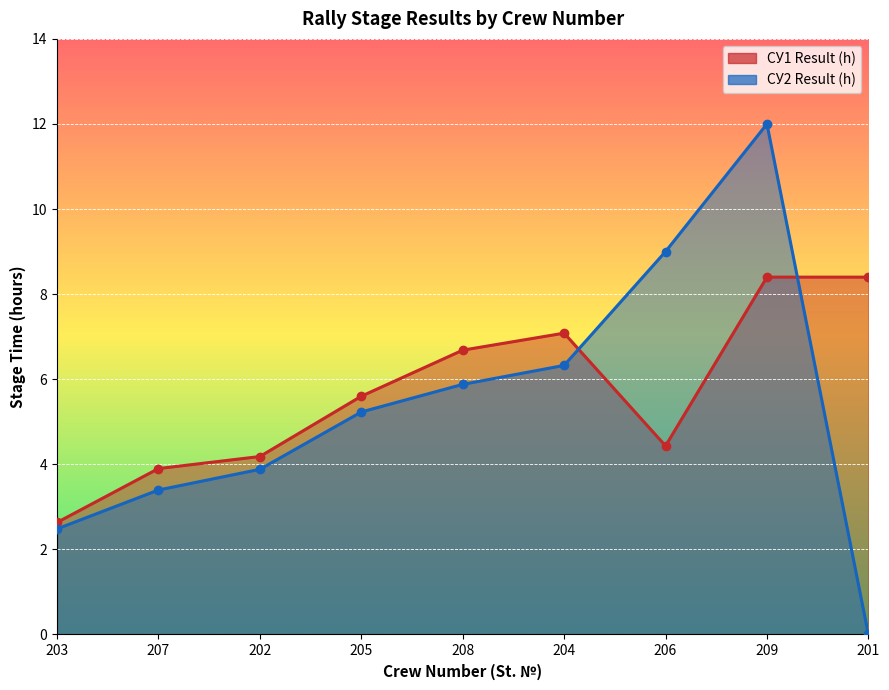

At which label does СУ1 Result (h) first exceed 5?

205